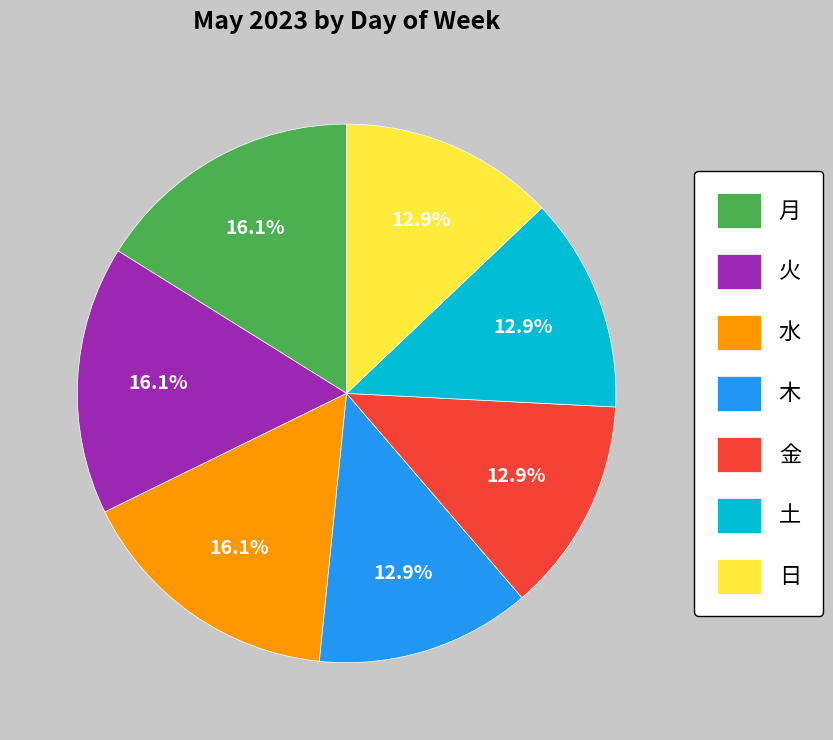

Approximately how many times larger is the value at 木 compared to 金?

1.0